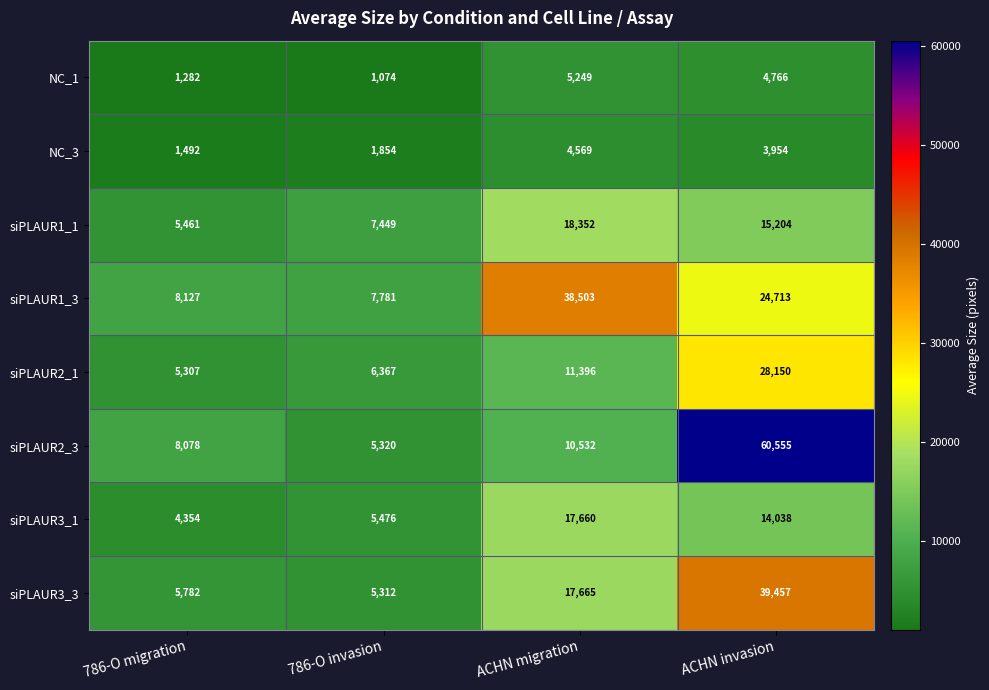

What is the total value across all series at ACHN invasion?

190837